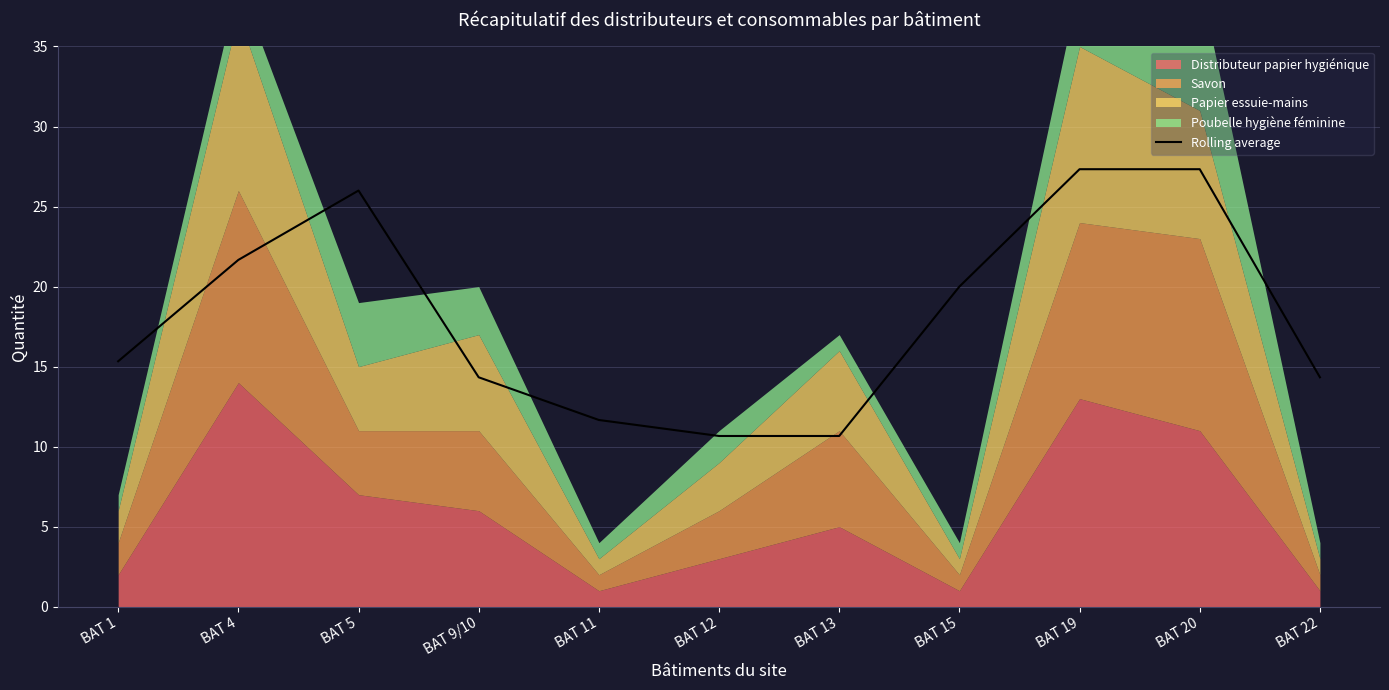

The value at BAT 22 is 21.4. True or false?

False